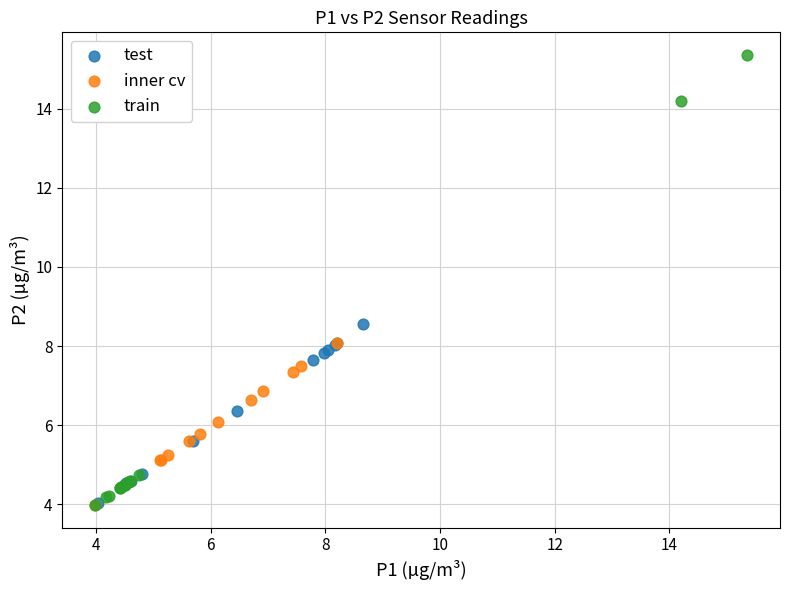

Which series contains the highest Y value?

train